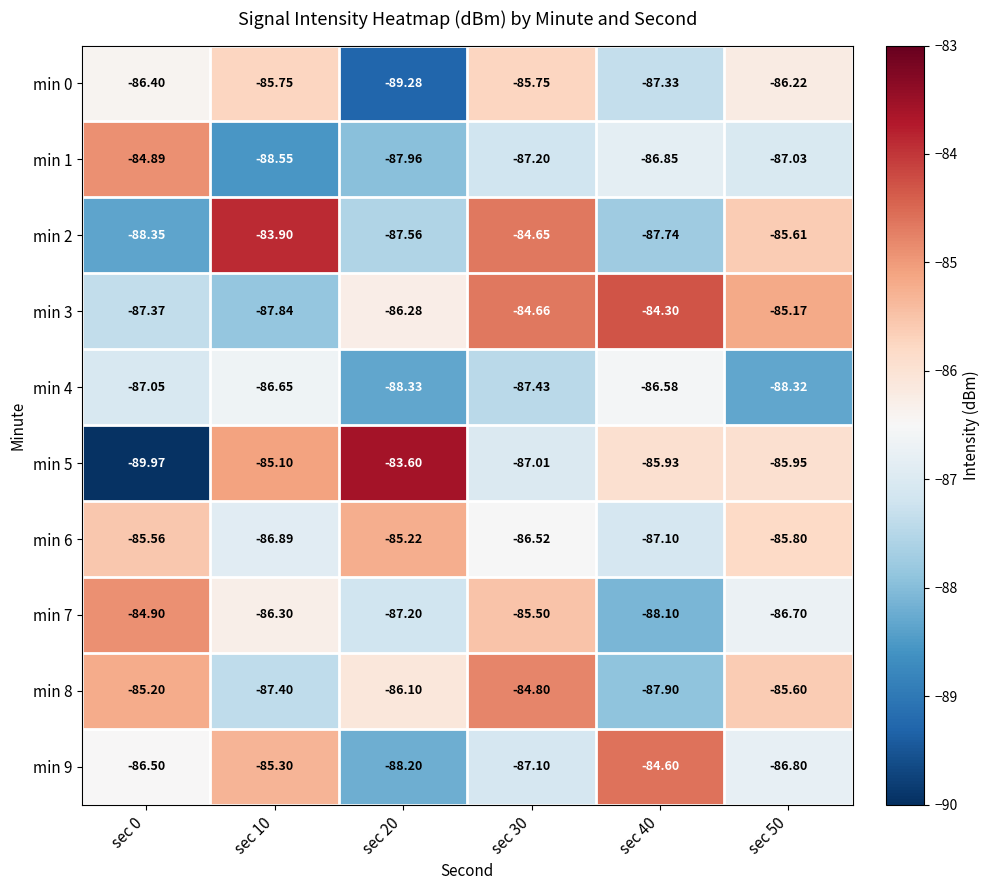

At sec 10, list the series in order from largest to smallest.

min 2, min 5, min 9, min 0, min 7, min 4, min 6, min 8, min 3, min 1